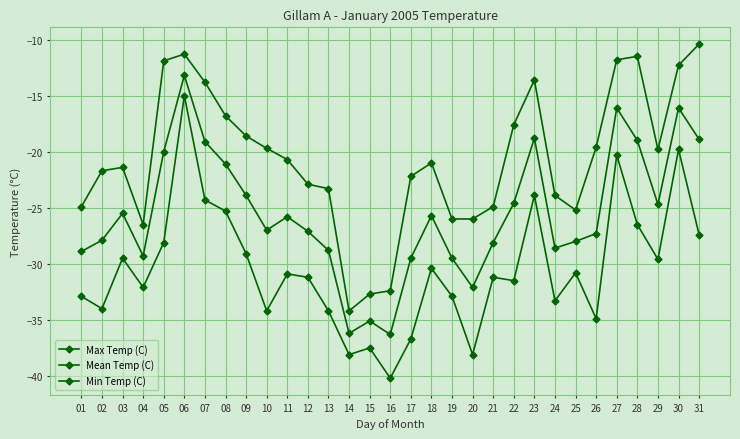

Is this an area chart (filled region under the line)?

No